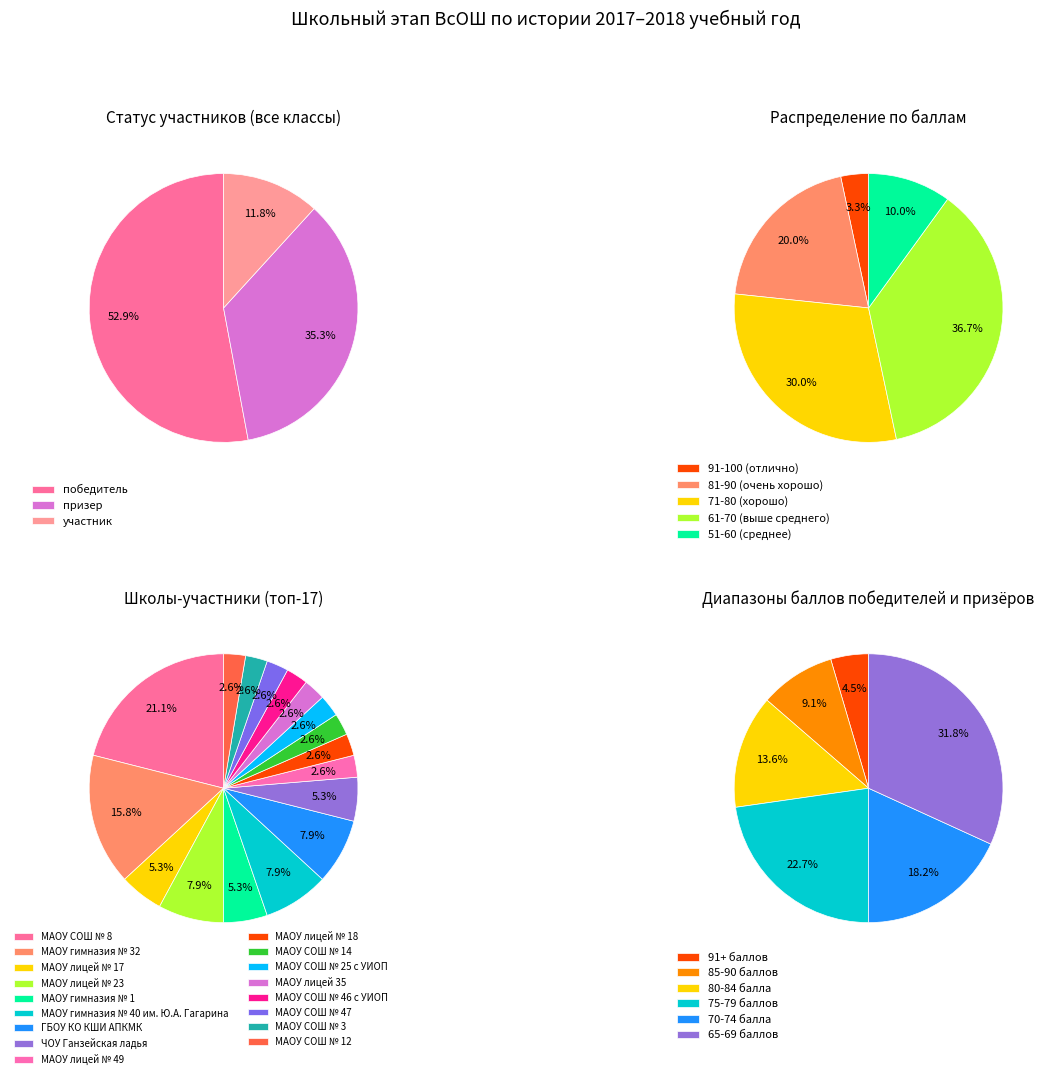

Which slice is the smallest?

3